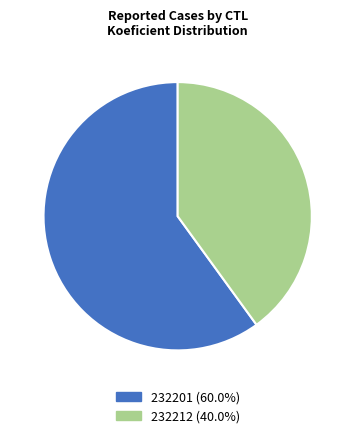

Rank the categories by value from lowest to highest.

232212, 232201